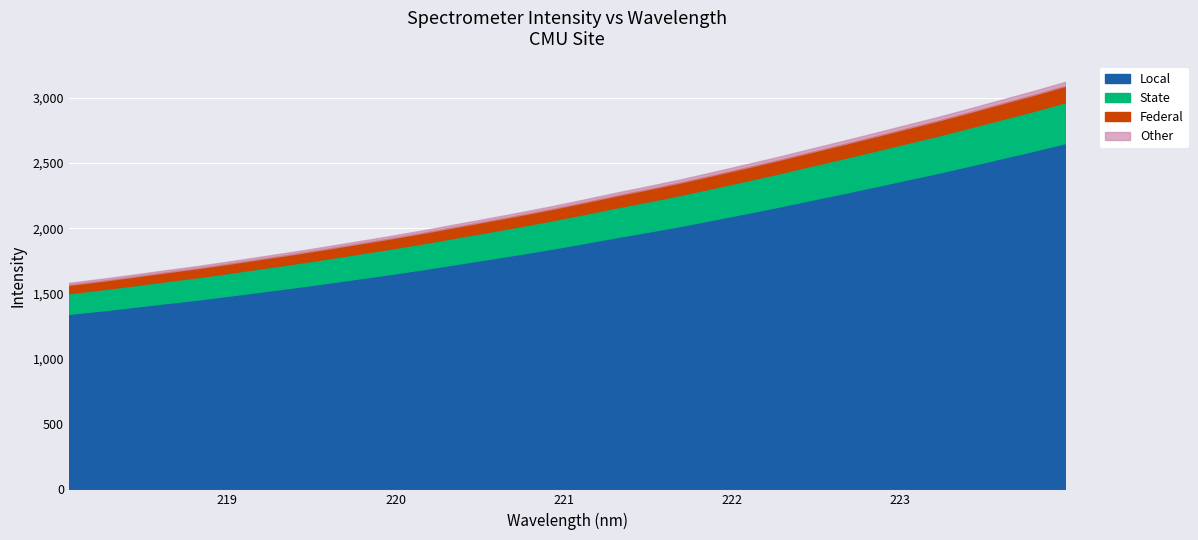

Approximately how many times larger is the value at 223.408 compared to 220.5444?

1.4